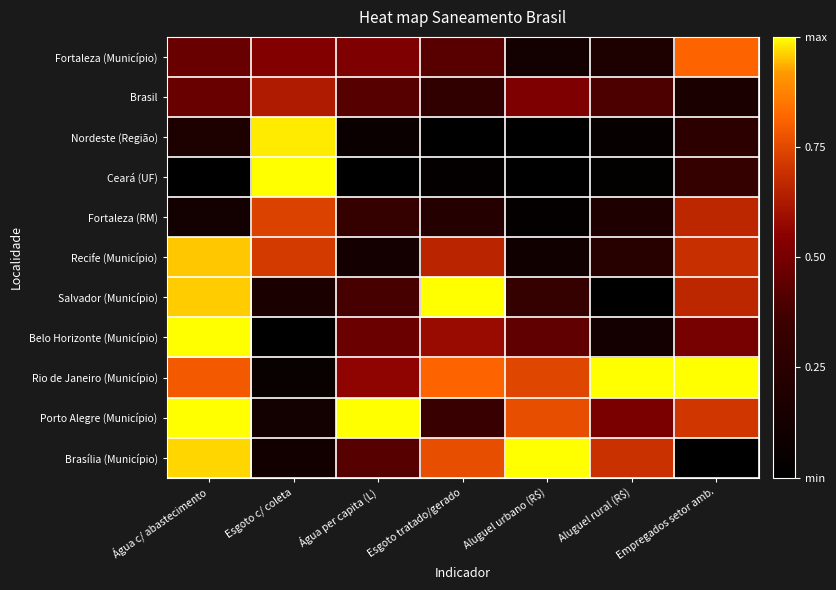

Which has a higher value, Empregados setor amb. or Esgoto c/ coleta?

Empregados setor amb.